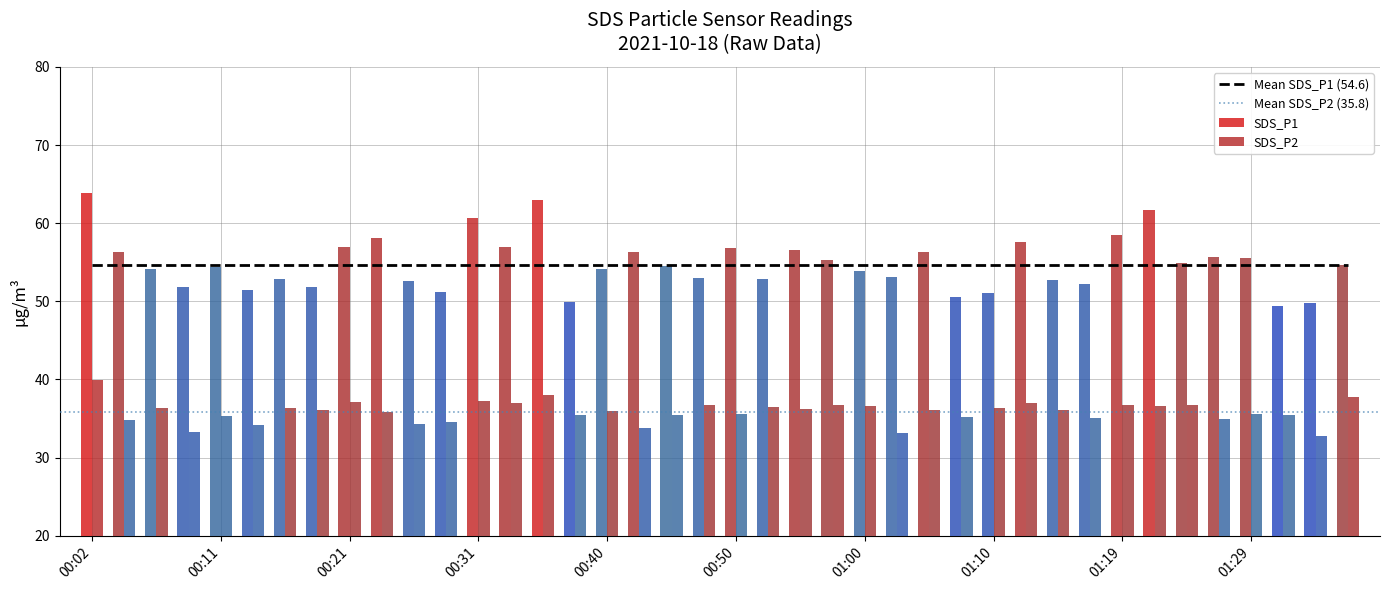

What is the lowest value of the SDS_P2 series?

32.8